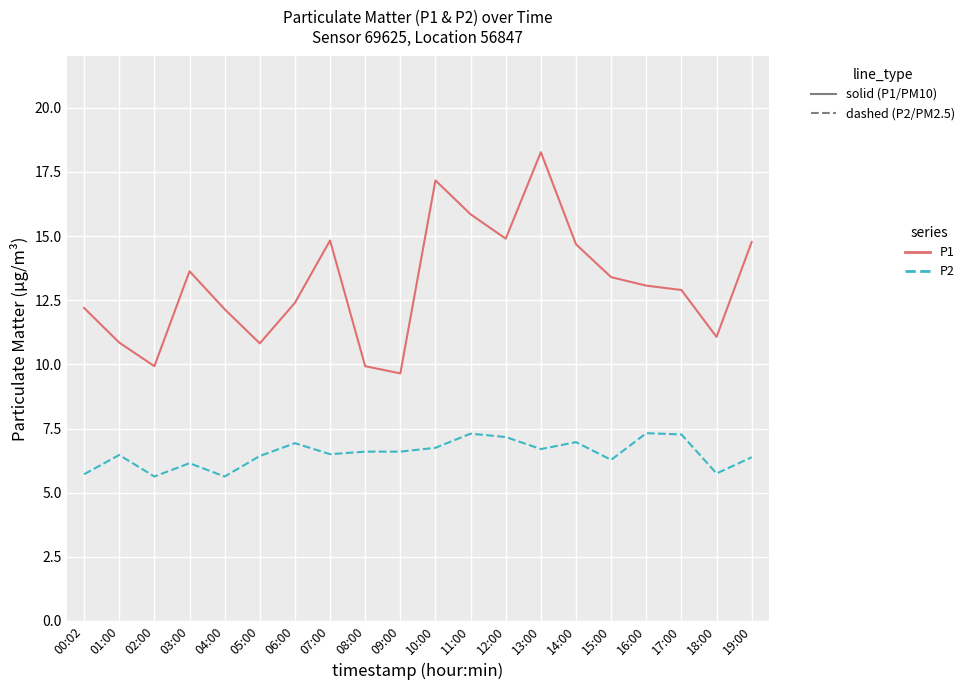

What is the spread (max minus min) of values at 12:00?

7.7